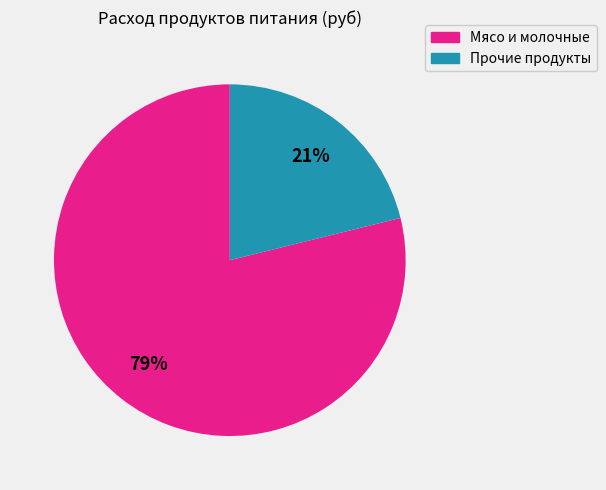

Is there any slice that represents more than half of the pie?

Yes